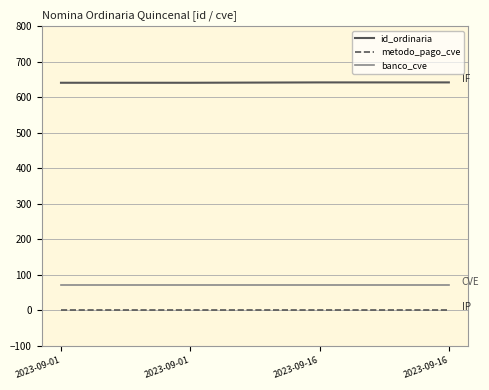

Is this an area chart (filled region under the line)?

No